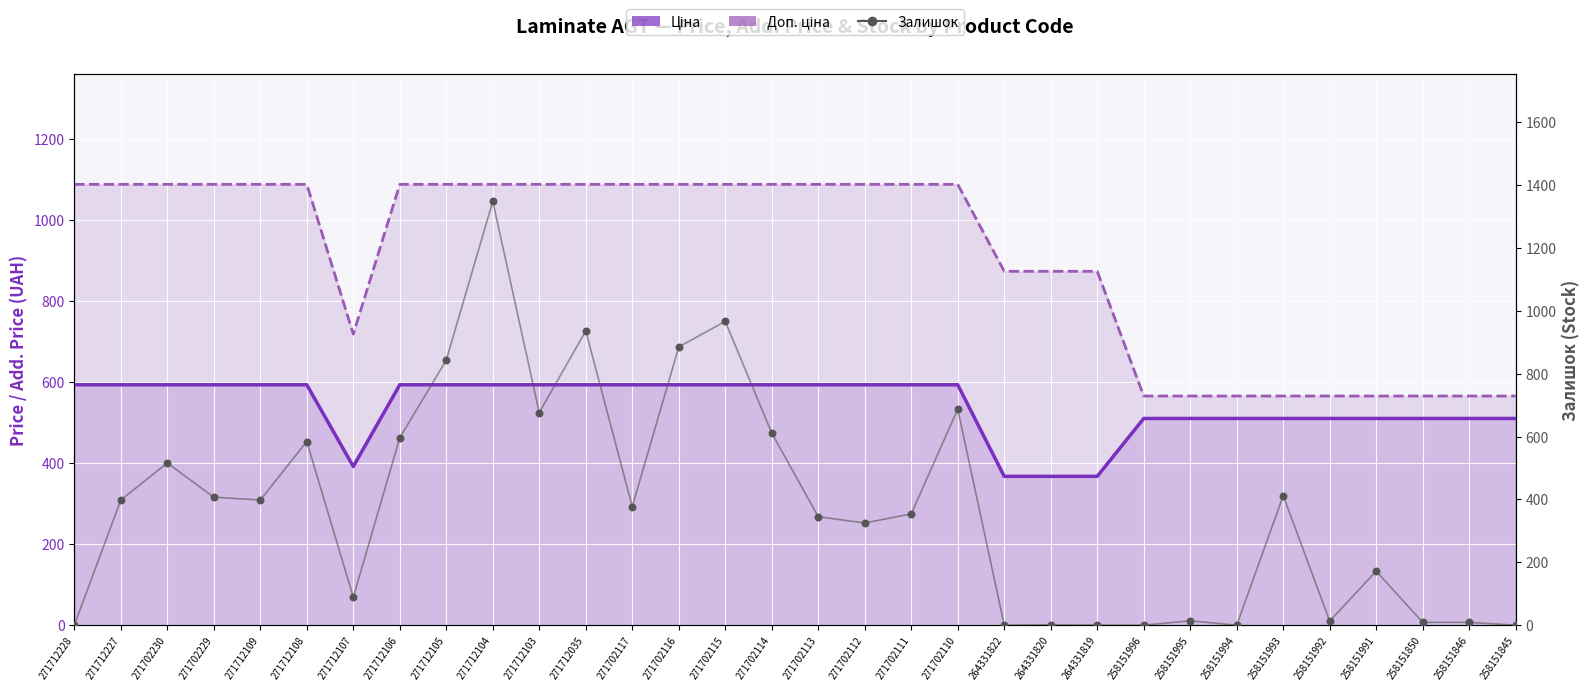

Which series reaches the minimum Y coordinate?

Залишок